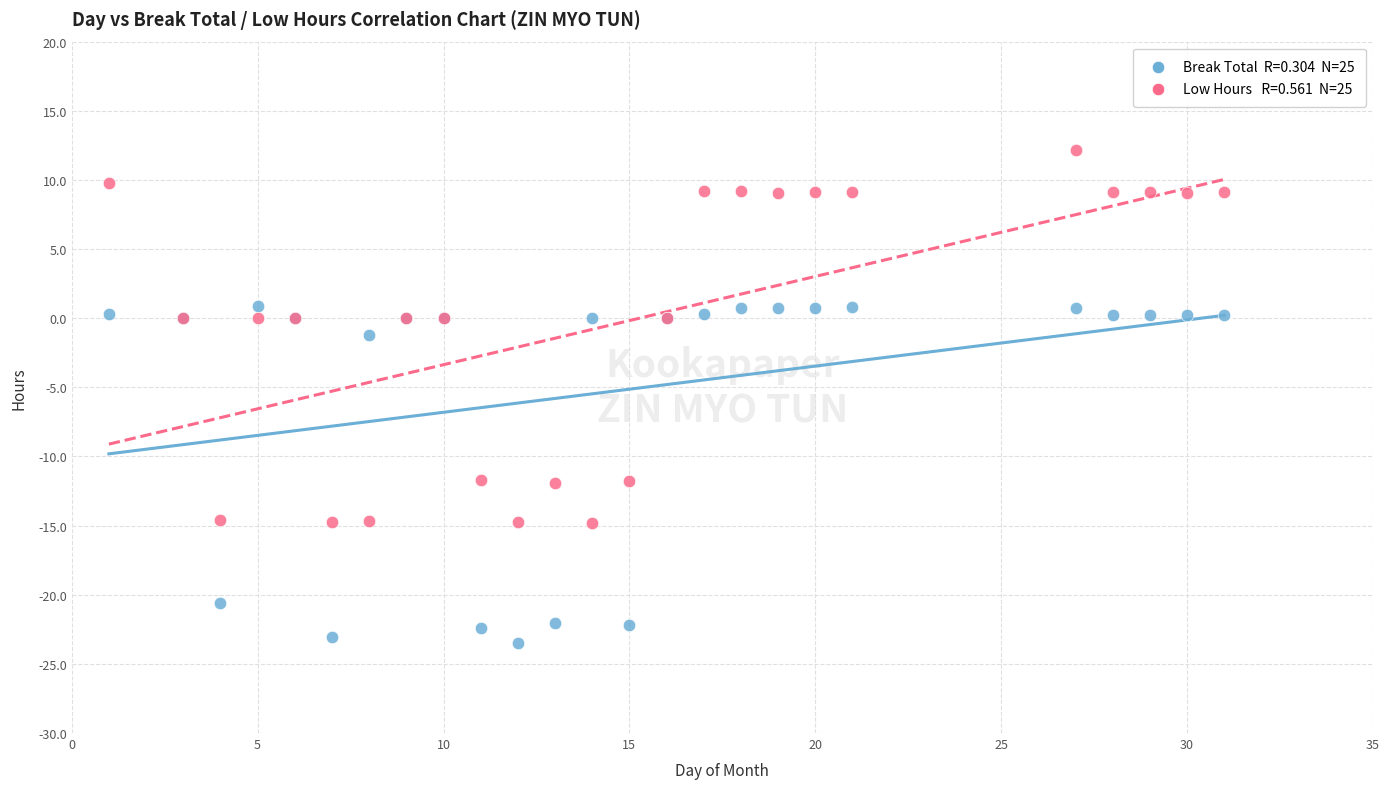

Across all series, what Y value is closest to -5?

-1.2